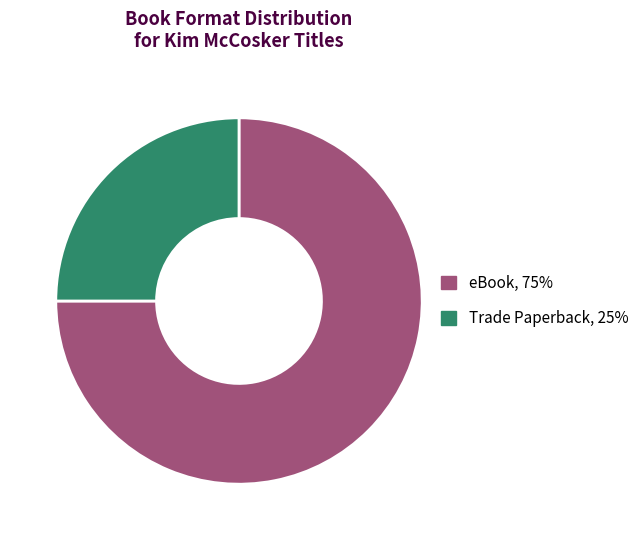

Does any single category account for the majority?

Yes